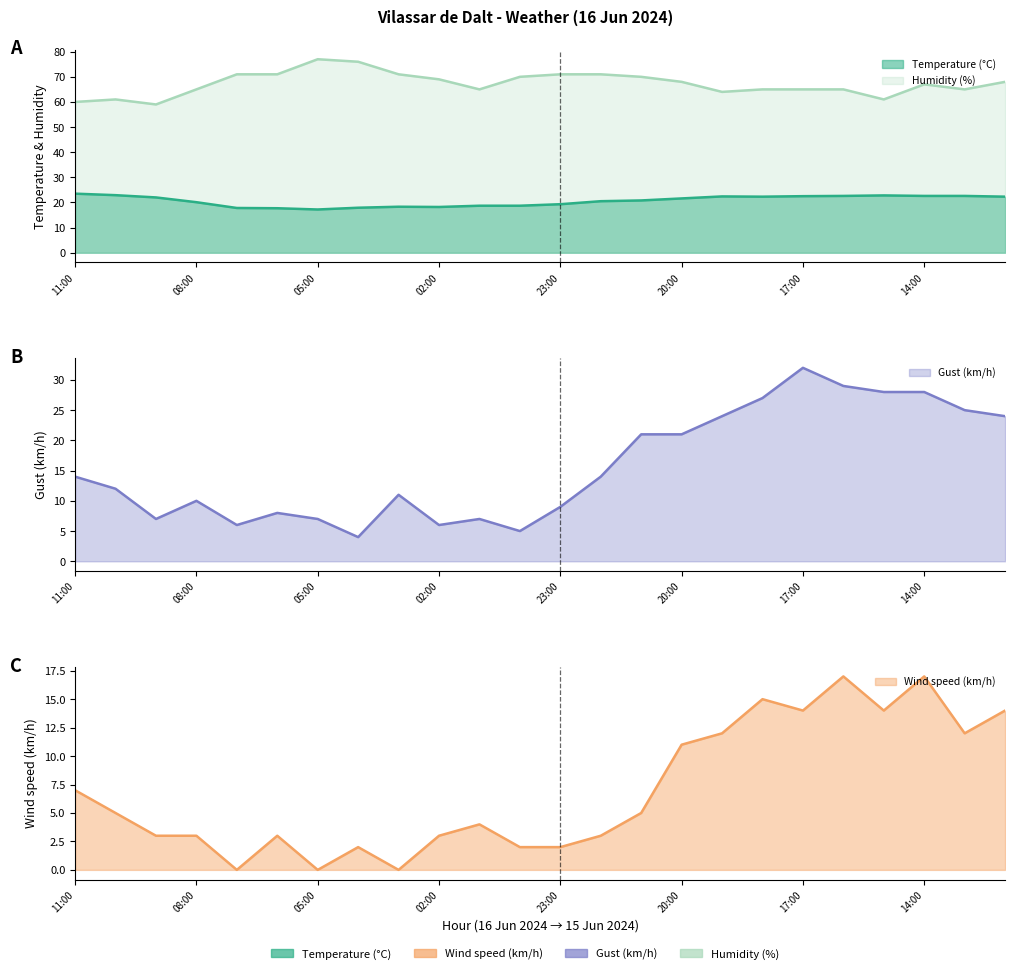

Rank the categories by Wind speed (km/h) value from lowest to highest.

07:00, 05:00, 03:00, 04:00, 00:00, 23:00, 09:00, 08:00, 06:00, 02:00, 22:00, 01:00, 10:00, 21:00, 11:00, 20:00, 19:00, 13:00, 17:00, 15:00, 12:00, 18:00, 16:00, 14:00